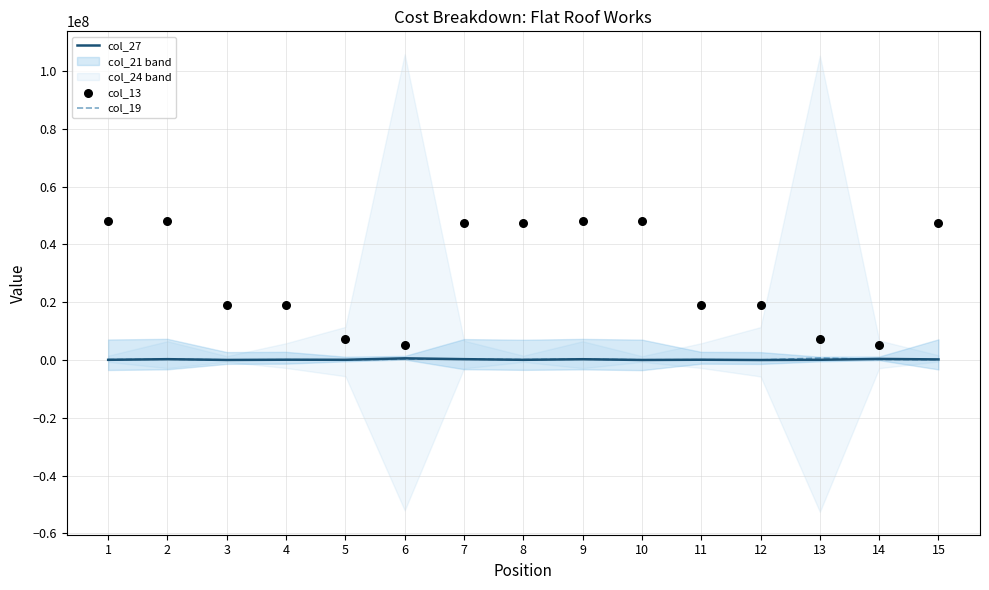

Which series has the largest Y range (max minus min)?

col_13